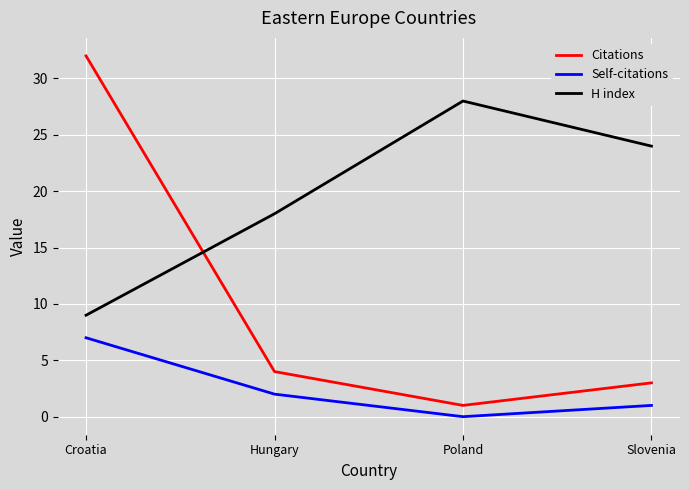

What is the sum of the H index values at Croatia and Hungary?

27